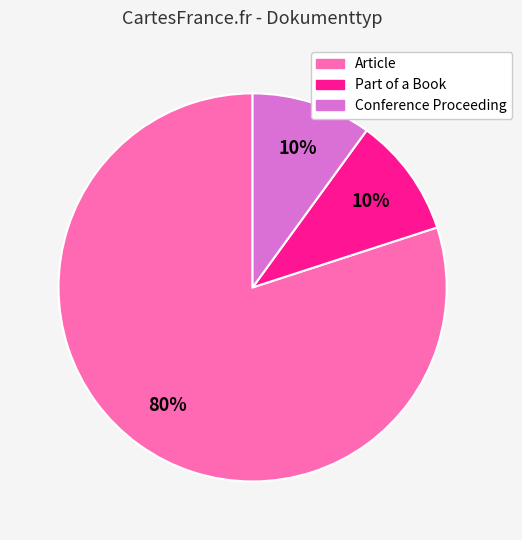

Count the number of slices in the pie.

3